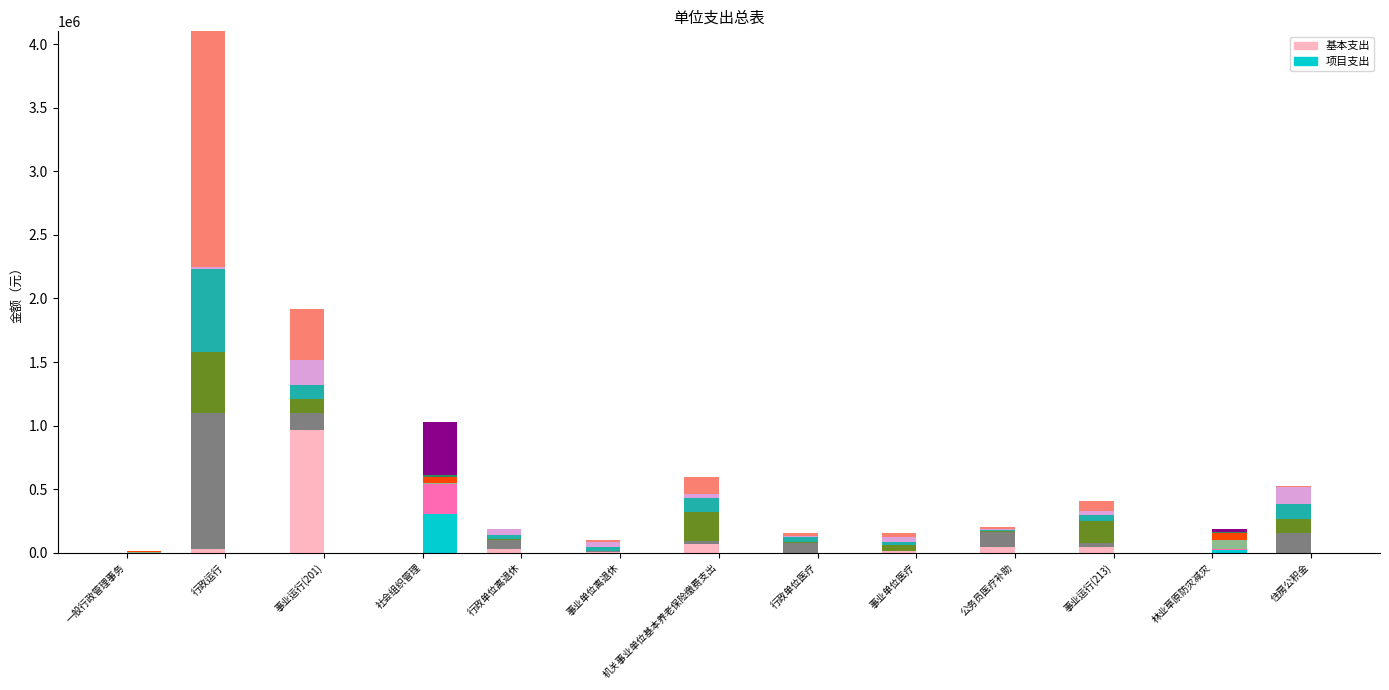

What is the difference between the maximum and second lowest values in the 项目支出-sub0 series?

307081.6